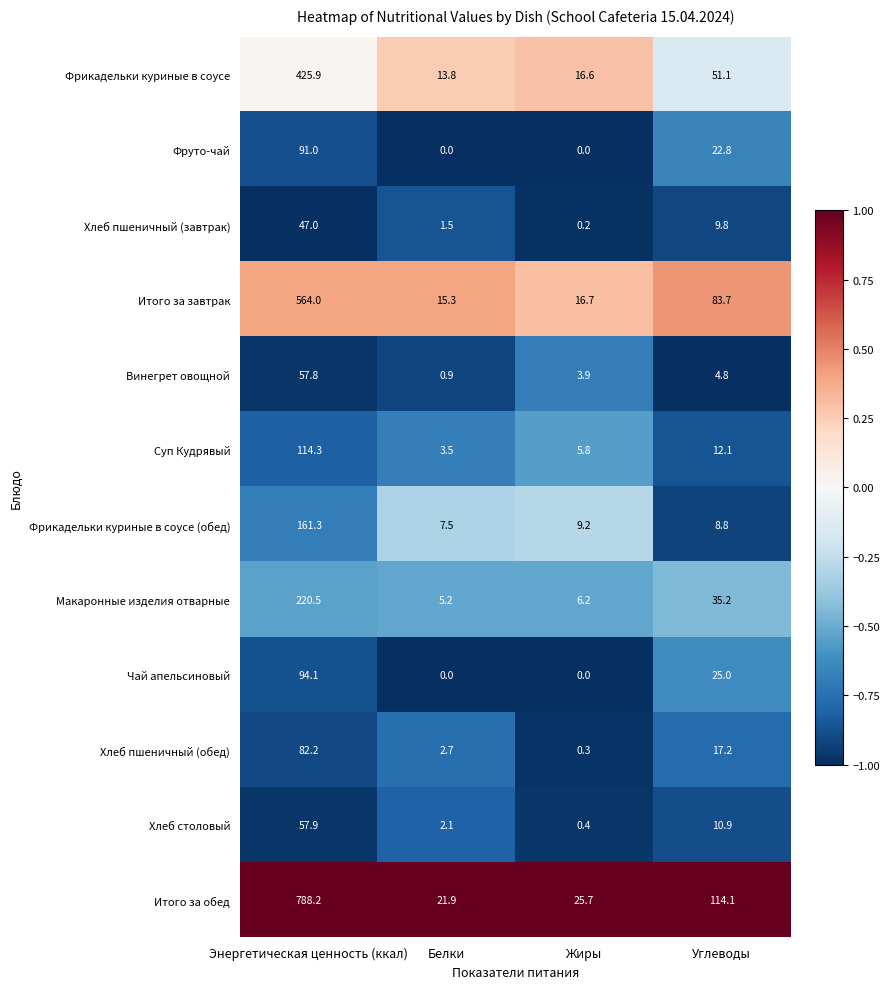

What is the highest value of the Макаронные изделия отварные series?

220.5